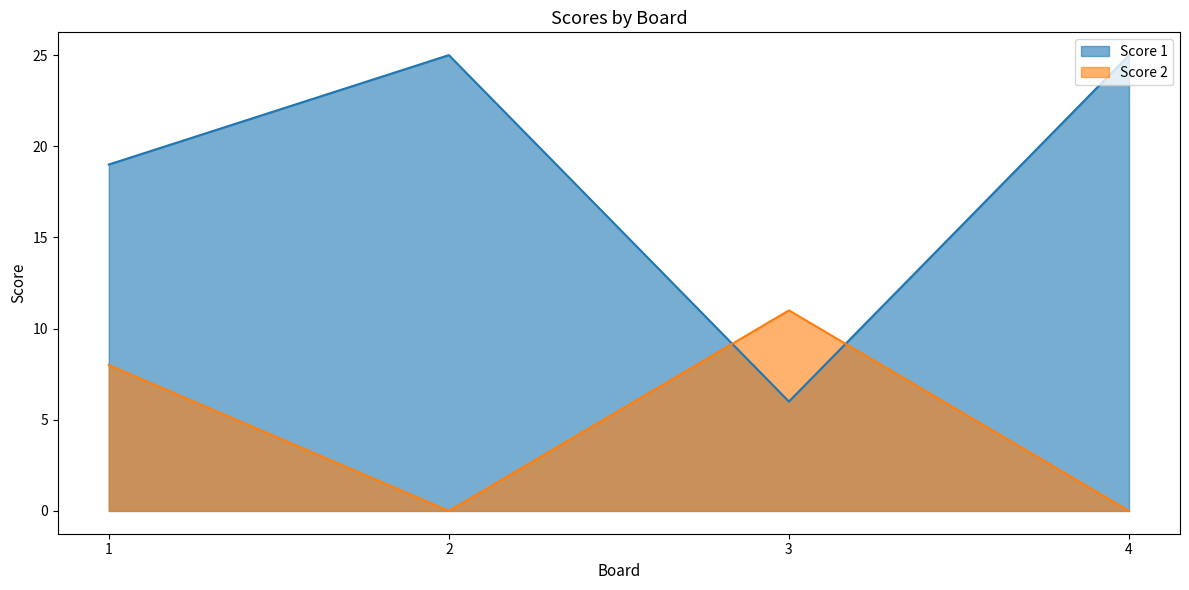

Between 3 and 4, which is larger?

4